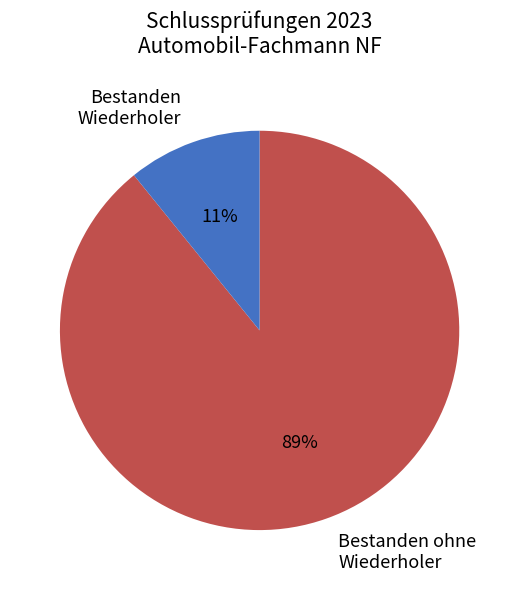

The Bestanden ohne Wiederholer slice represents 89% of the pie. True or false?

True